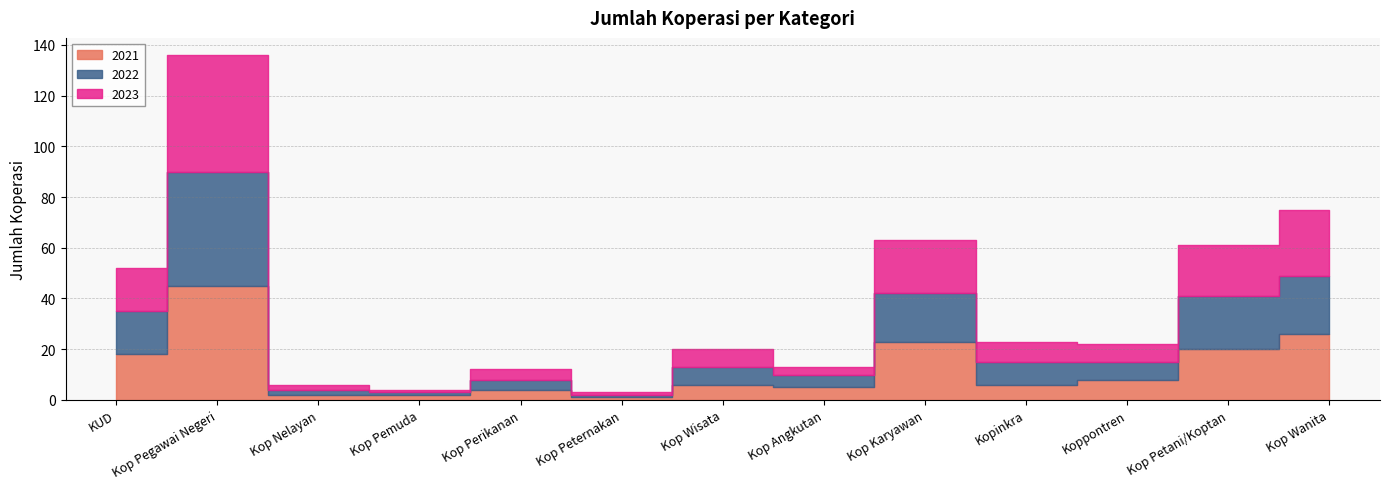

What is the difference between the maximum and second lowest values in the 2021 series?

43